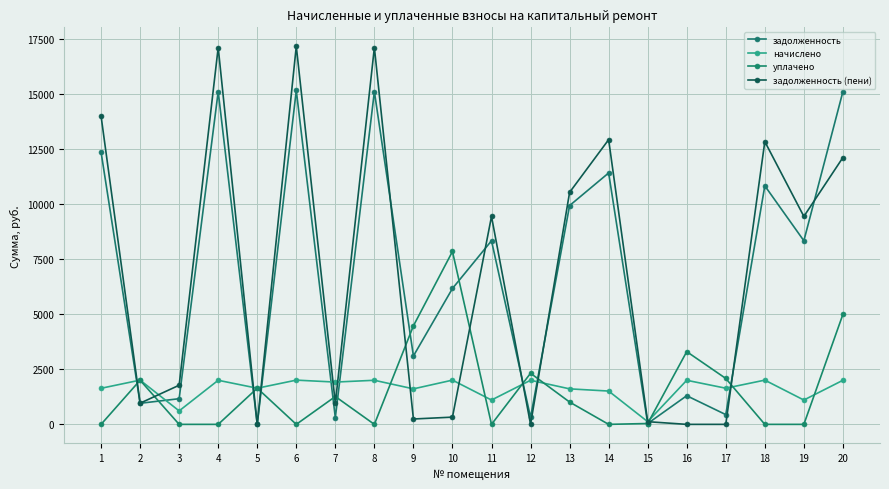

What is the sum of the задолженность values at 3 and 11?

9512.4